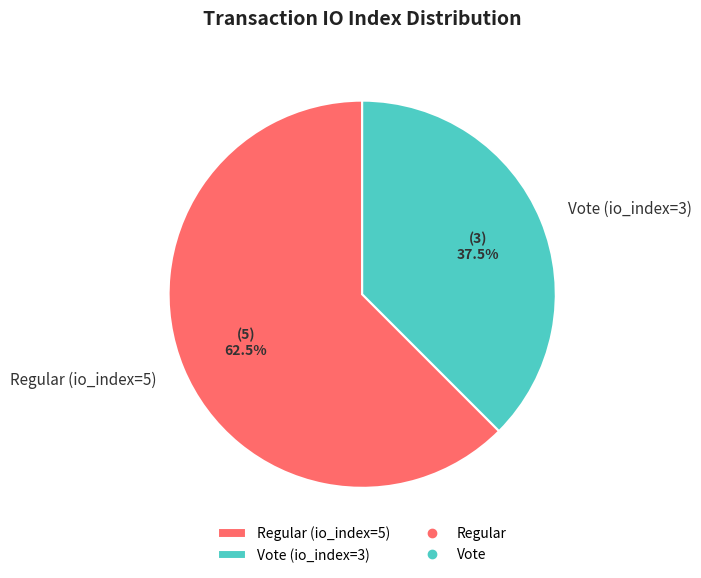

Which slice is the largest?

Regular (io_index=5)